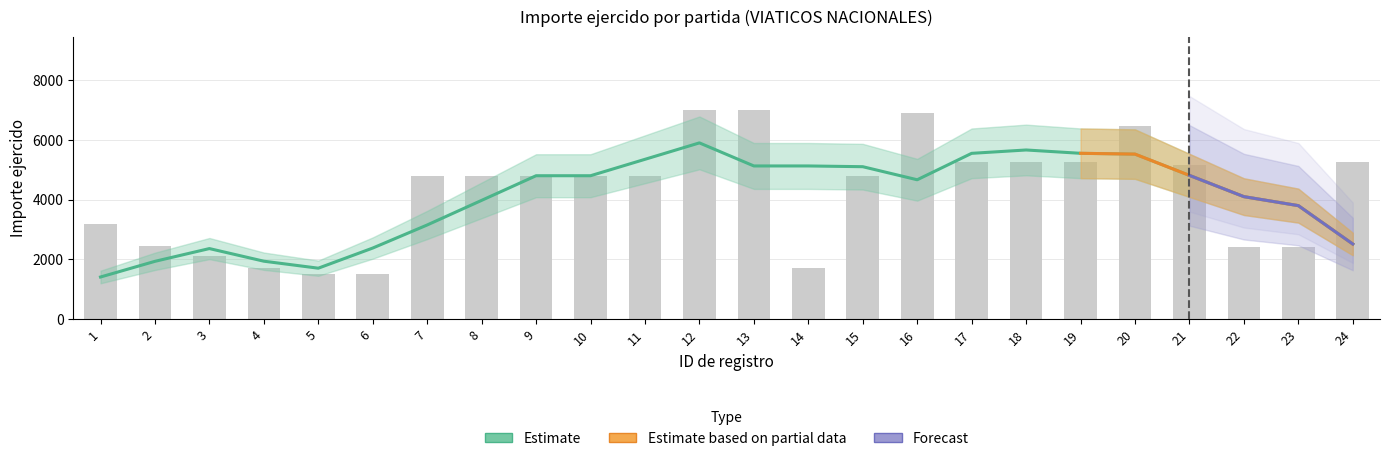

Rank the categories by value from lowest to highest.

5, 6, 4, 14, 3, 22, 23, 2, 1, 7, 8, 9, 10, 11, 15, 21, 17, 18, 19, 24, 20, 16, 12, 13